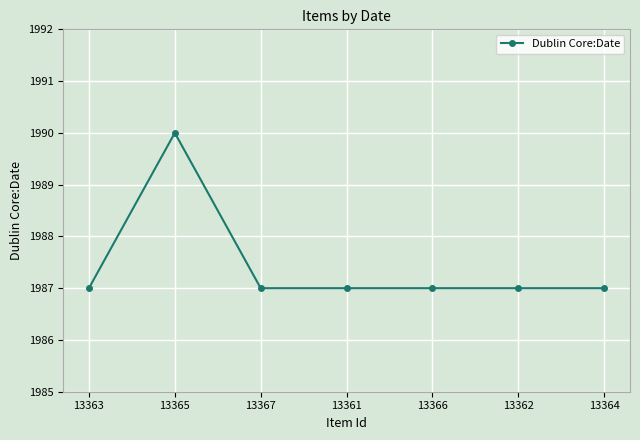

Approximately how many times larger is the value at 13362 compared to 13366?

1.0